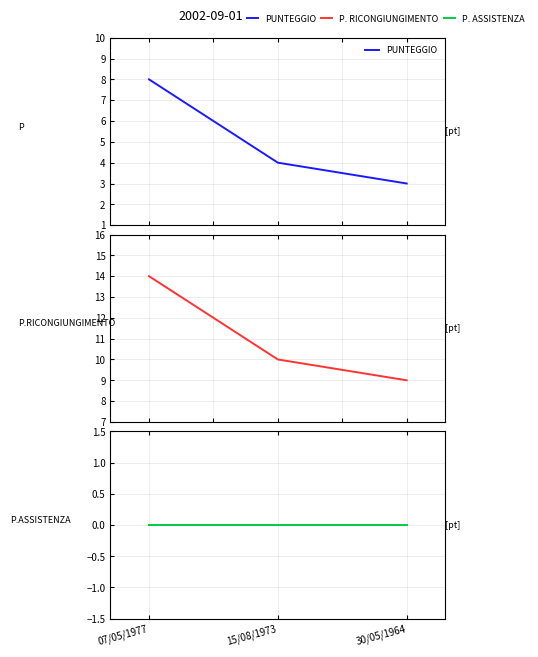

What is the sum of all PUNTEGGIO RICONGIUNGIMENTO values?

33